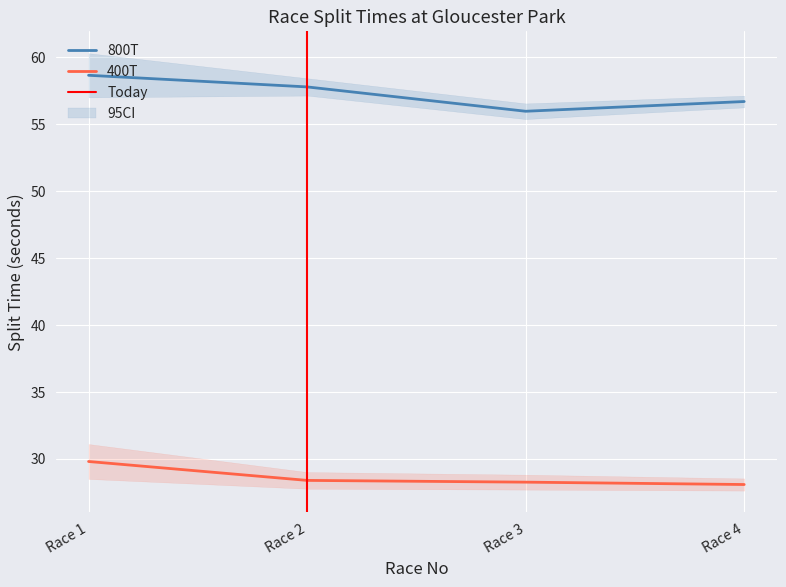

True or false: 400T has a value of 28.3 at Race 3.

True